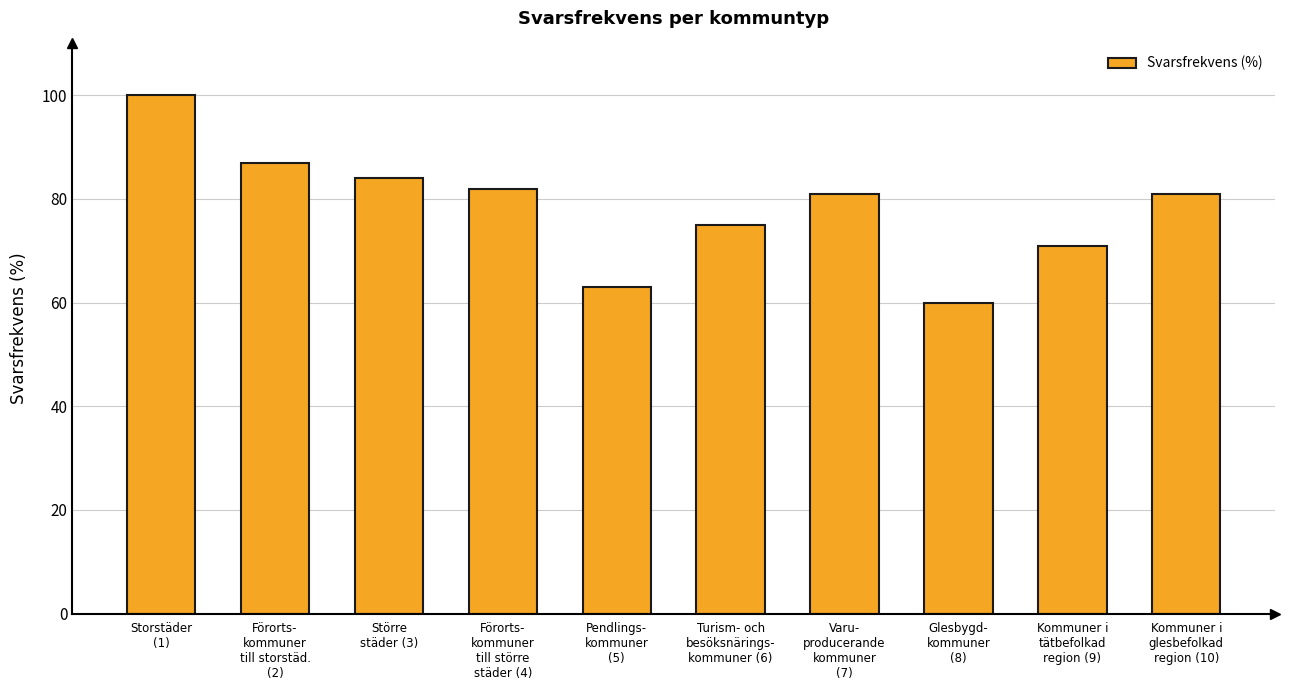

Reading left to right, transcribe all the data shown in this chart.

Storstäder
(1)=100	Förorts-
kommuner
till storstäd.
(2)=87	Större
städer (3)=84	Förorts-
kommuner
till större
städer (4)=82	Pendlings-
kommuner
(5)=63	Turism- och
besöksnärings-
kommuner (6)=75	Varu-
producerande
kommuner
(7)=81	Glesbygd-
kommuner
(8)=60	Kommuner i
tätbefolkad
region (9)=71	Kommuner i
glesbefolkad
region (10)=81